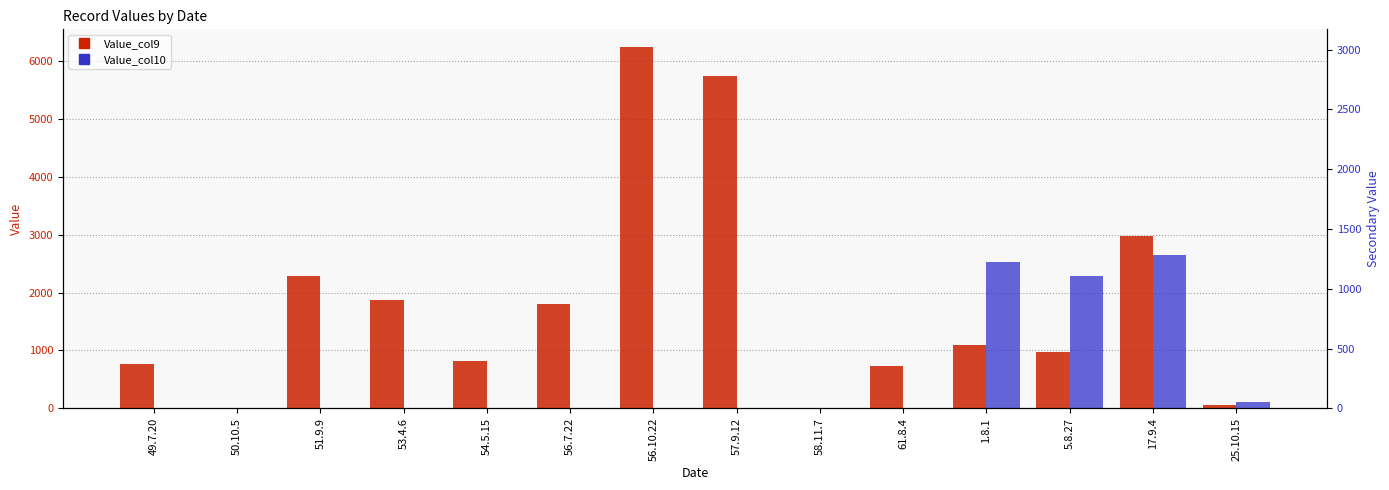

Which category has the lowest value in the Value_col10 series?

49.7.20